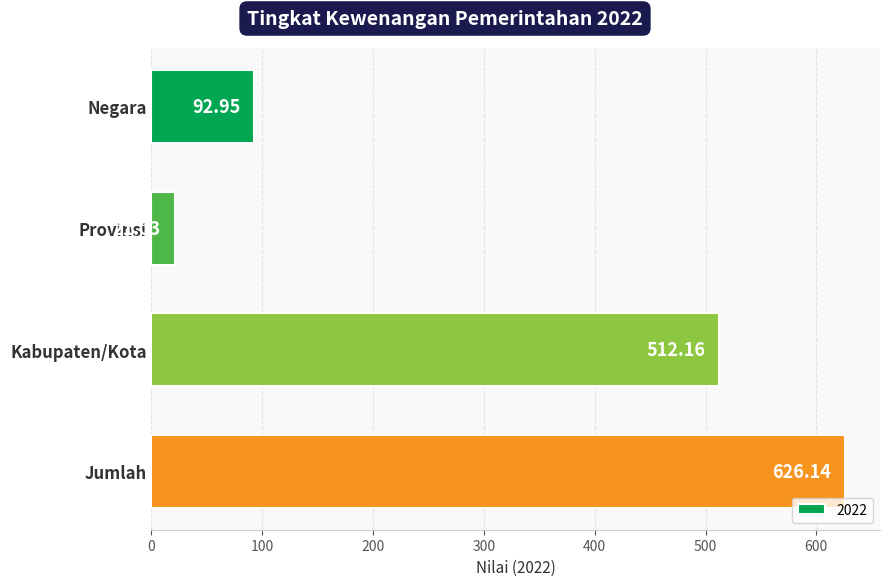

What is the sum of the values at Negara and Kabupaten/Kota?

605.1